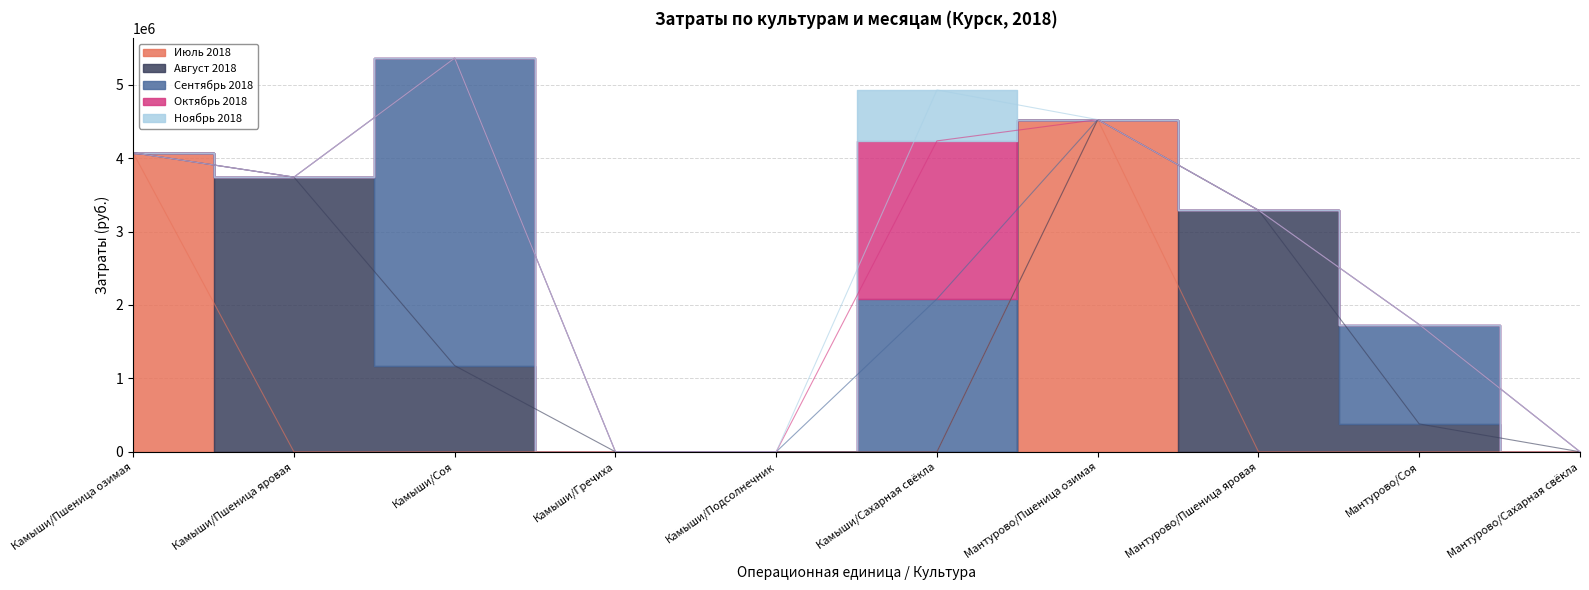

How many intersections are there between Август 2018 and Июль 2018?

2